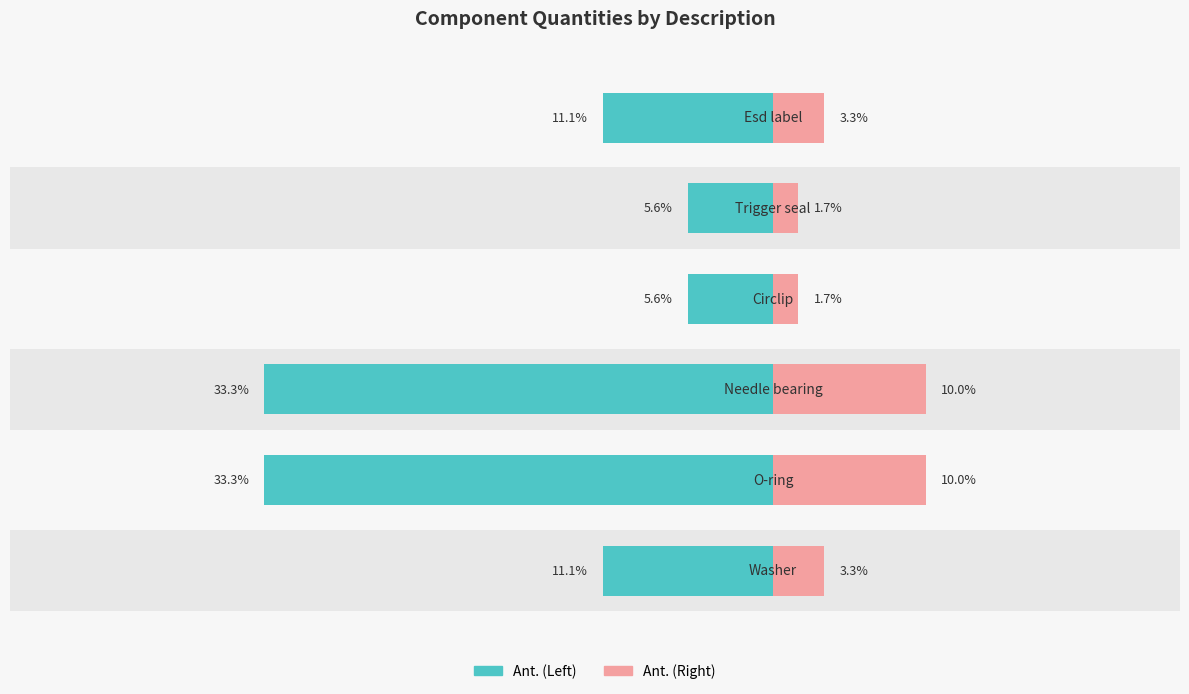

How many groups of bars are there?

6